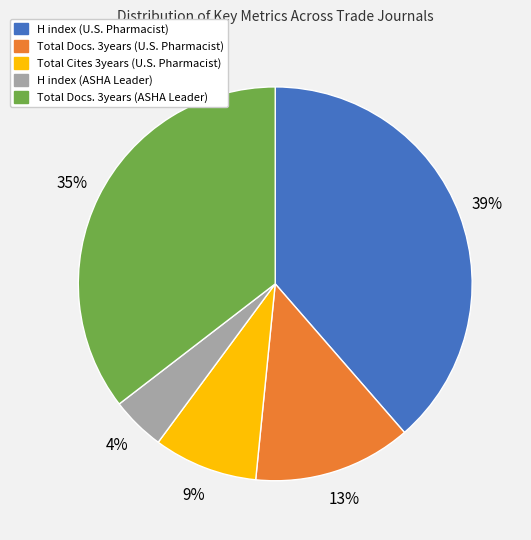

Which category has the biggest portion of the pie?

H index (U.S. Pharmacist)